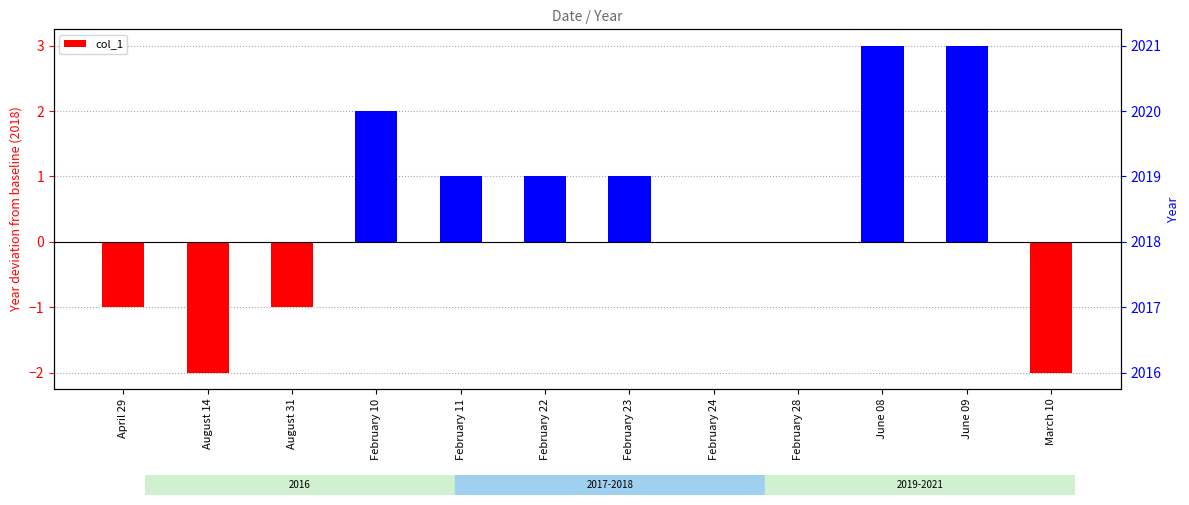

How many bars are there in total?

12